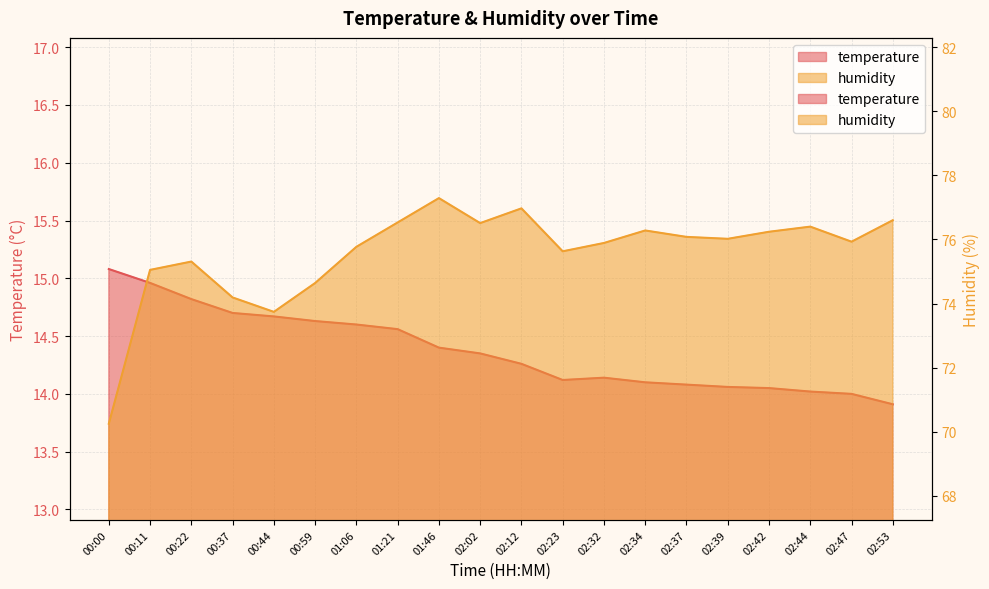

What is the label of the 14th point from the right?

01:06